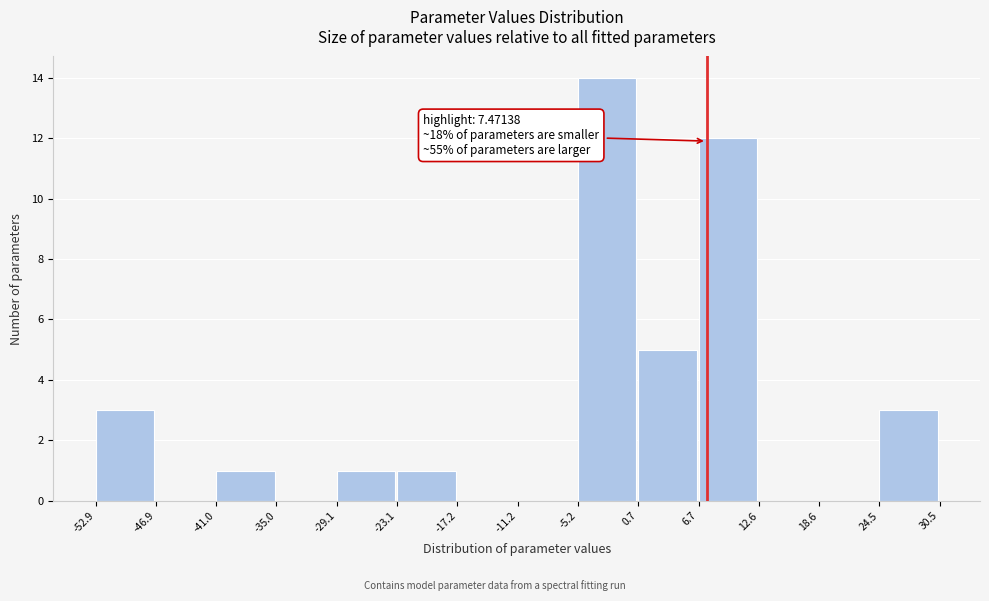

Over which range of the x-axis is the bar tallest?

-5.2 to 0.7